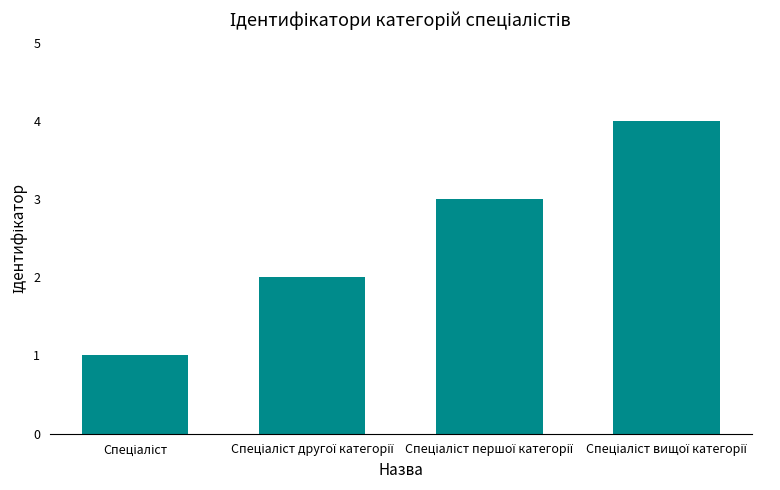

What is the difference between the maximum and minimum values?

3